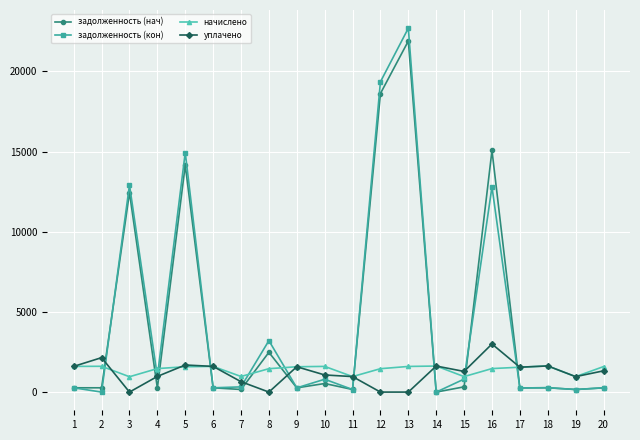

Which series ends up on top after the final intersection of начислено and задолженность (нач)?

начислено